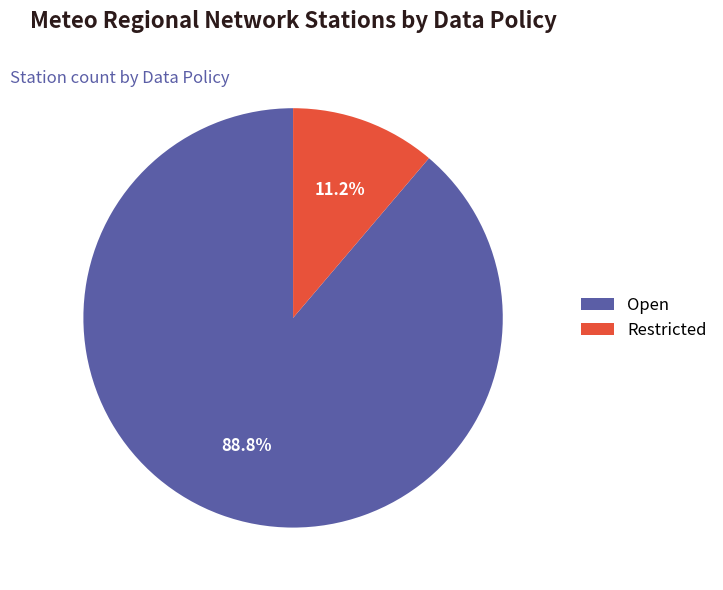

Which has a higher value, Restricted or Open?

Open